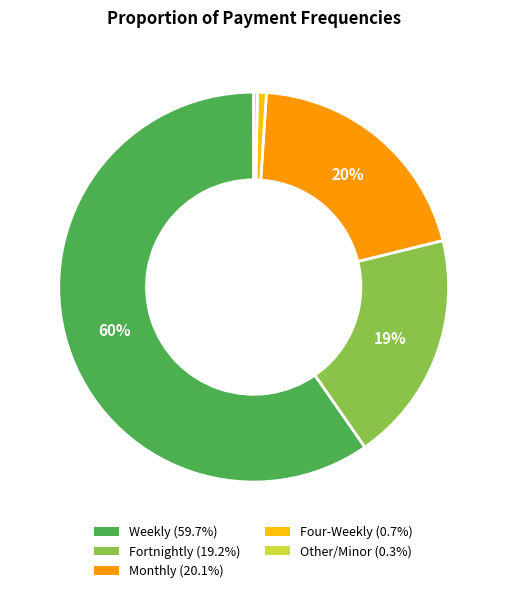

Is there a majority slice in this chart?

Yes